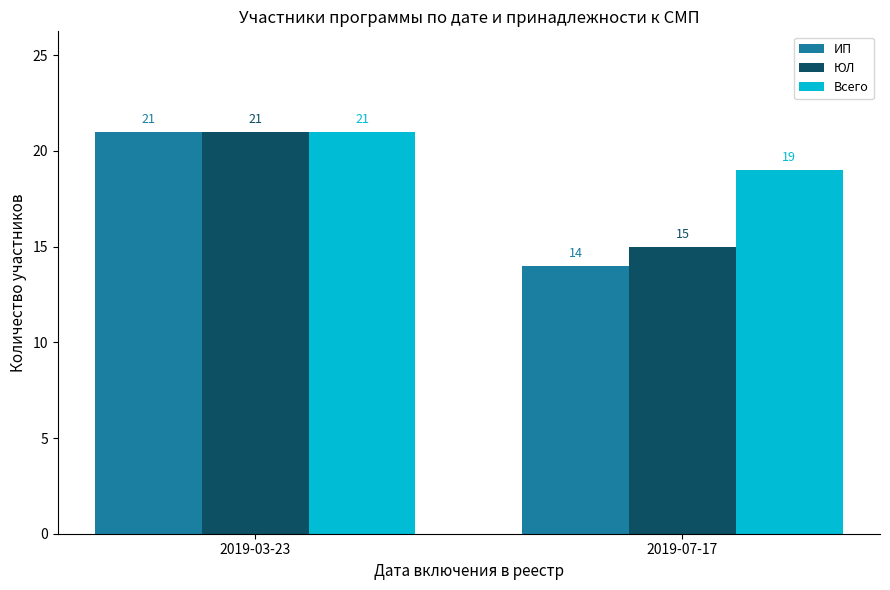

Which series changed the most between 2019-03-23 and 2019-07-17?

ИП